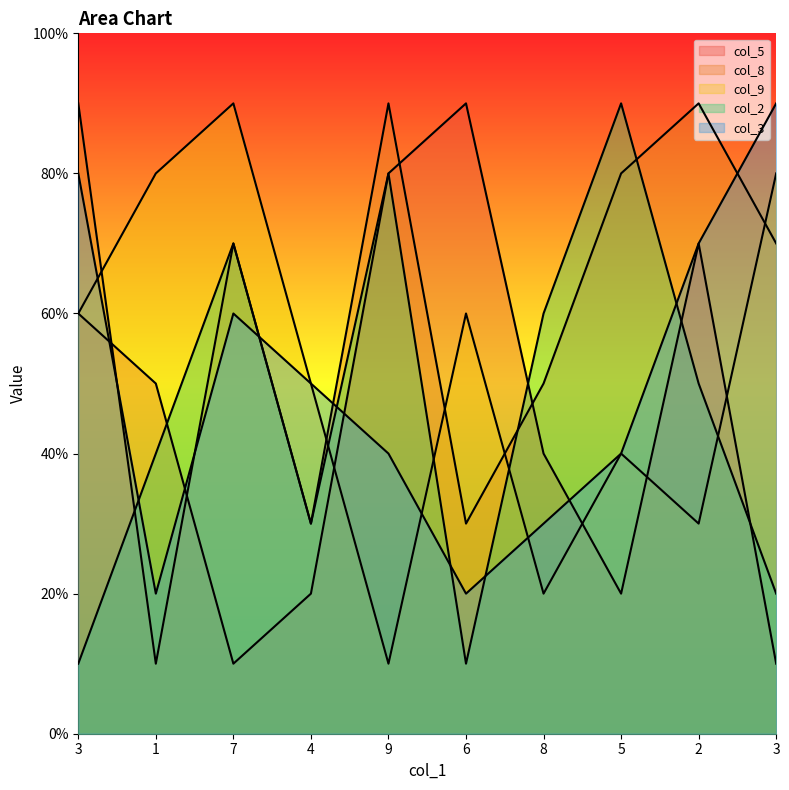

What is the difference between the col_9 values at 1 and 6?

2